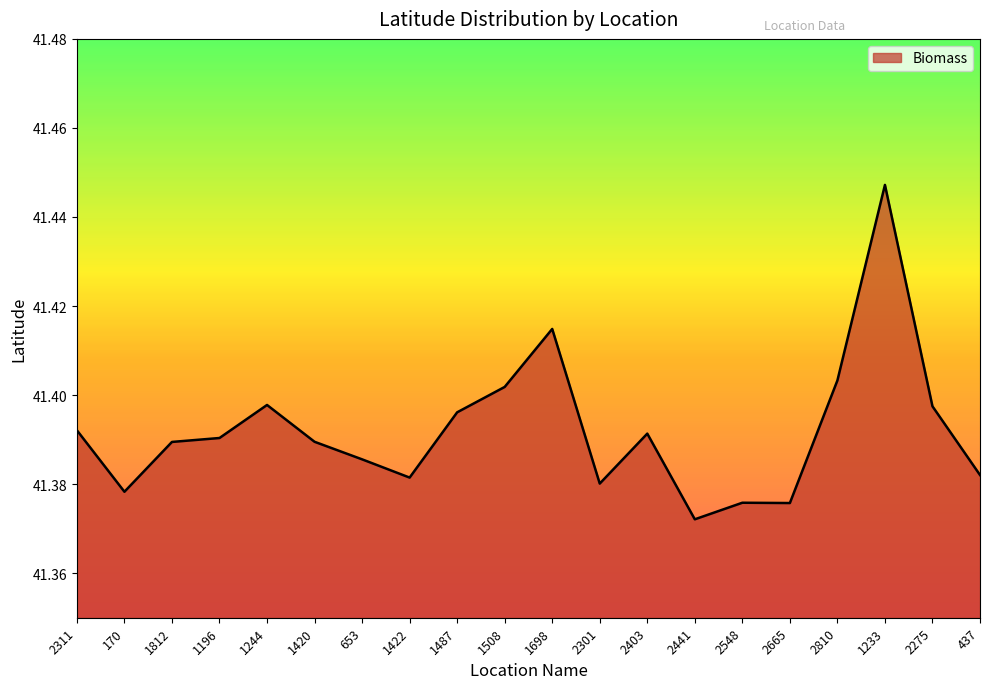

Approximately how many times larger is the value at 1244 compared to 2441?

1.0